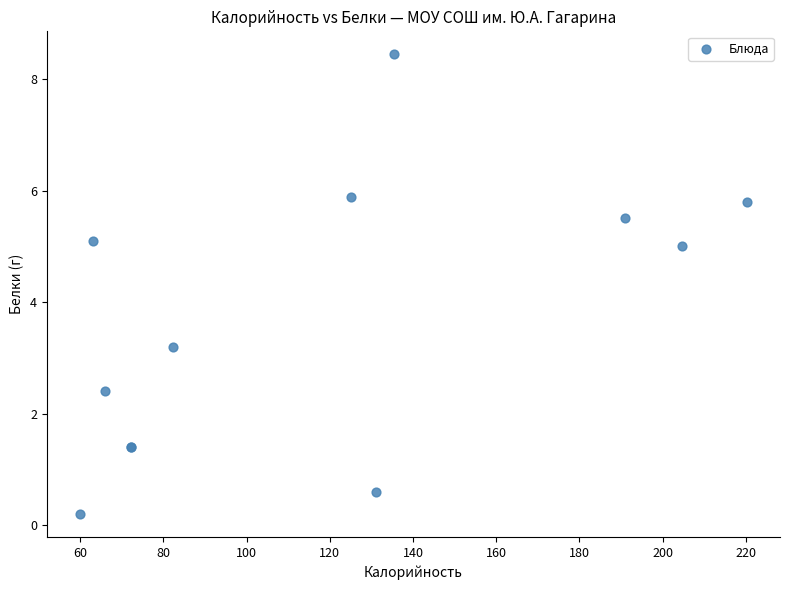

What Y value in the scatter plot is closest to 4?

3.2